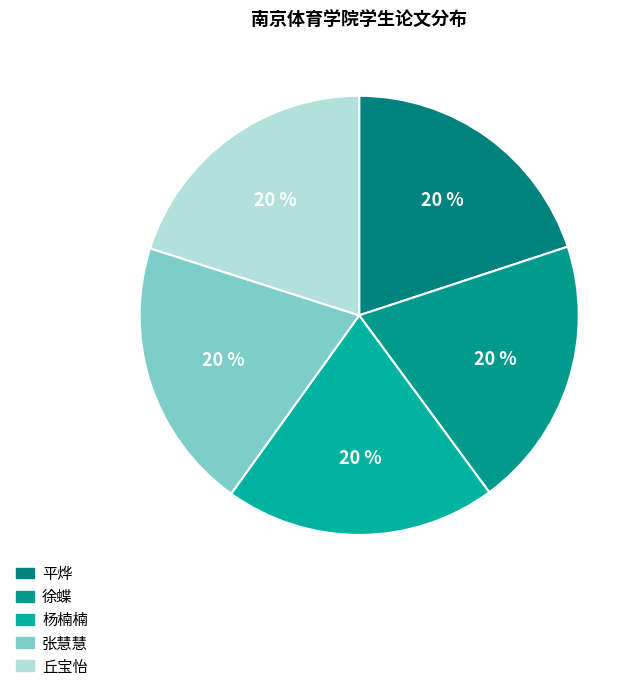

What percentage do 徐蝶 and 平烨 together represent?

39.9%